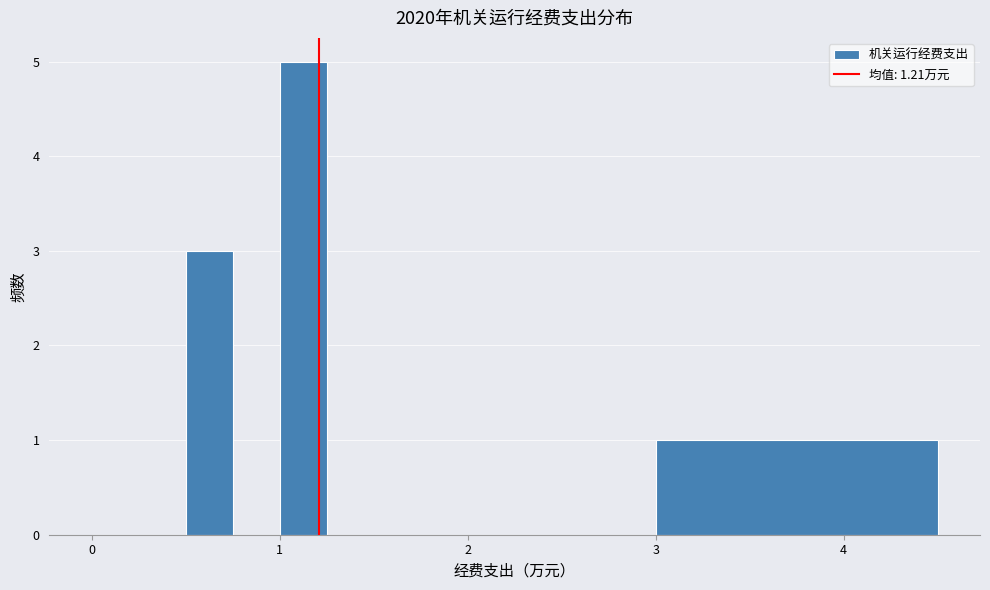

Around what value on the x-axis is the tallest bar? Give the approximate position of its centre, as read against the axis.

1.1